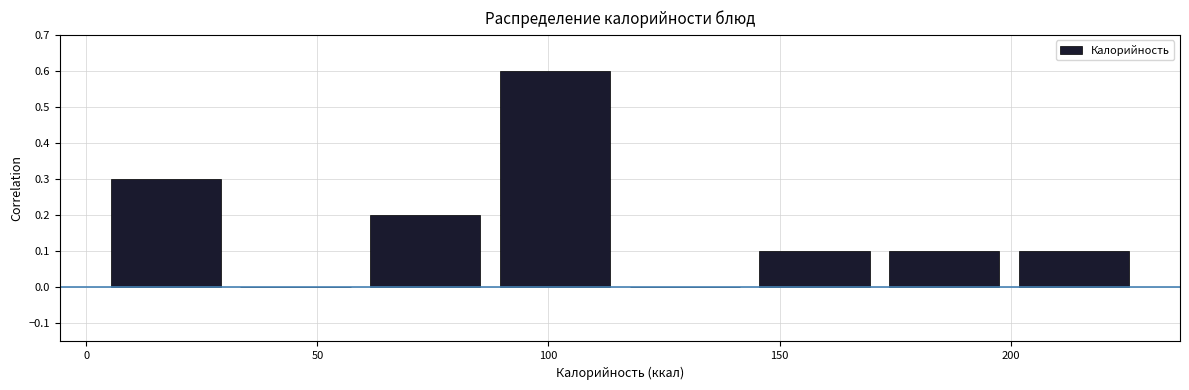

How tall is the bar that spans 200 to 230 on the x-axis? Neither the bar edges nor the heights are printed on the chart, so give them approximately, as read against the axes.

0.1